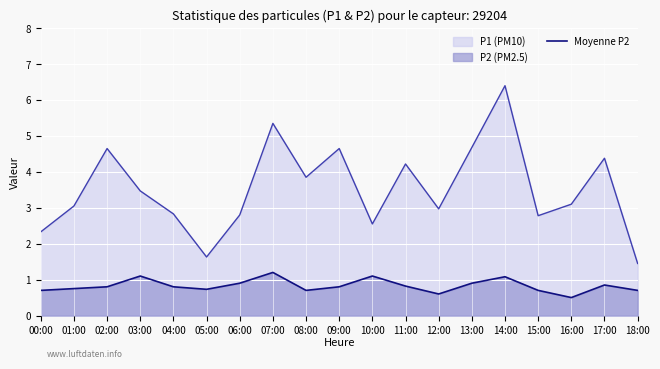

Reading right to left, list all the values displayed in this chart.

18:00=0.7	17:00=0.8	16:00=0.5	15:00=0.7	14:00=1.1	13:00=0.9	12:00=0.6	11:00=0.8	10:00=1.1	09:00=0.8	08:00=0.7	07:00=1.2	06:00=0.9	05:00=0.7	04:00=0.8	03:00=1.1	02:00=0.8	01:00=0.8	00:00=0.7